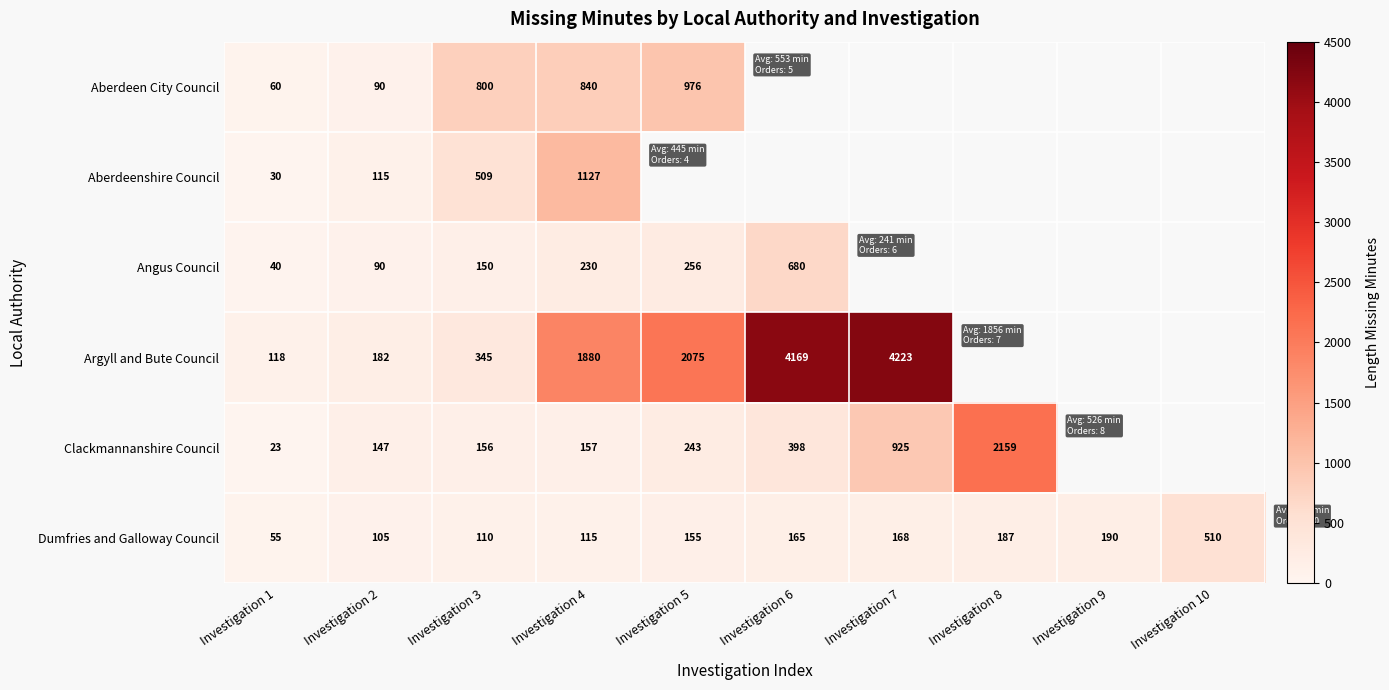

Rank the series at Investigation 4 from highest to lowest value.

Argyll and Bute Council, Aberdeenshire Council, Aberdeen City Council, Angus Council, Clackmannanshire Council, Dumfries and Galloway Council